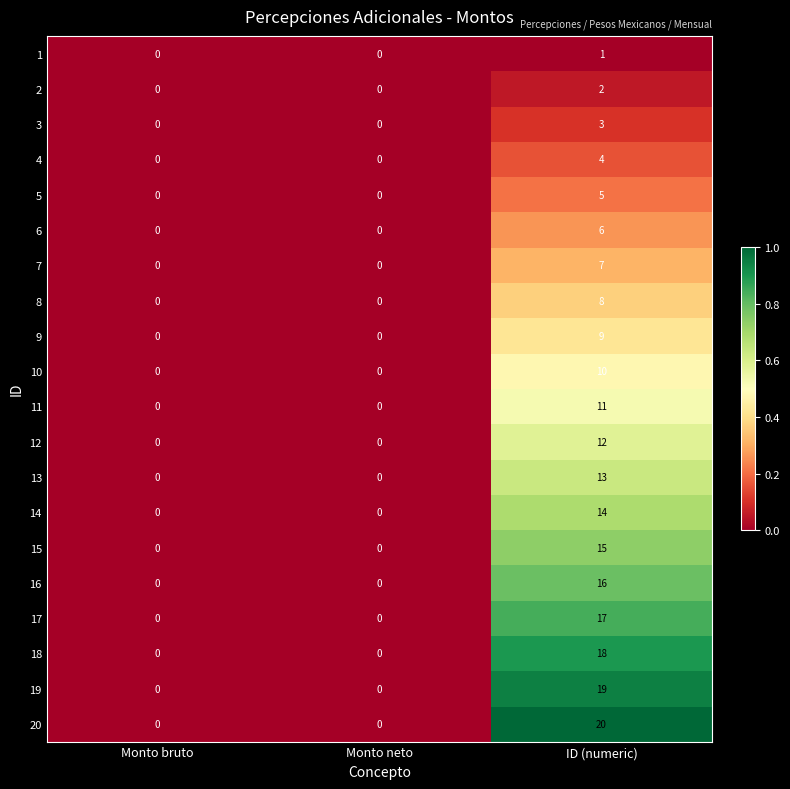

Which series has the widest spread of values?

20